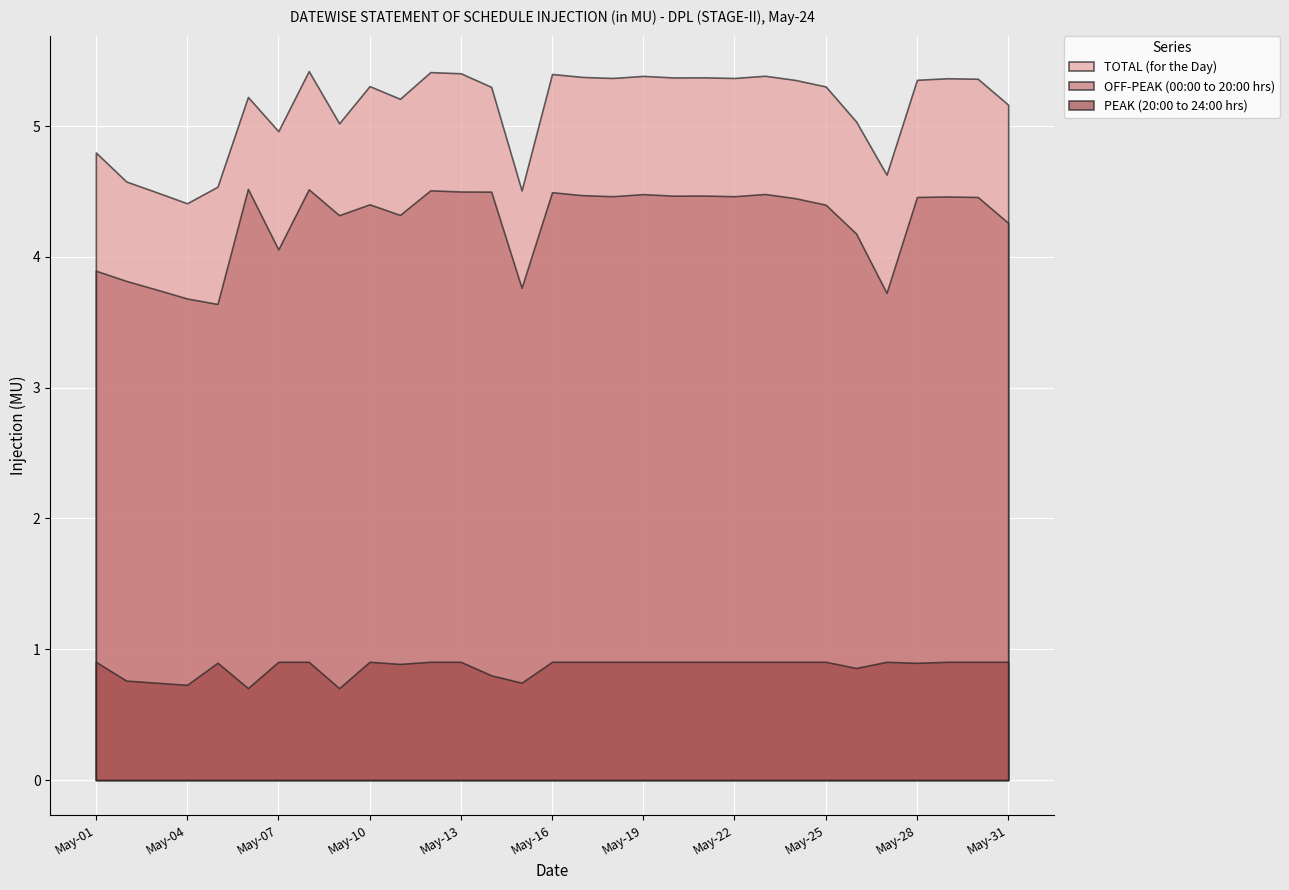

At which label does OFF-PEAK (00:00 to 20:00 hrs) reach its peak?

May-06